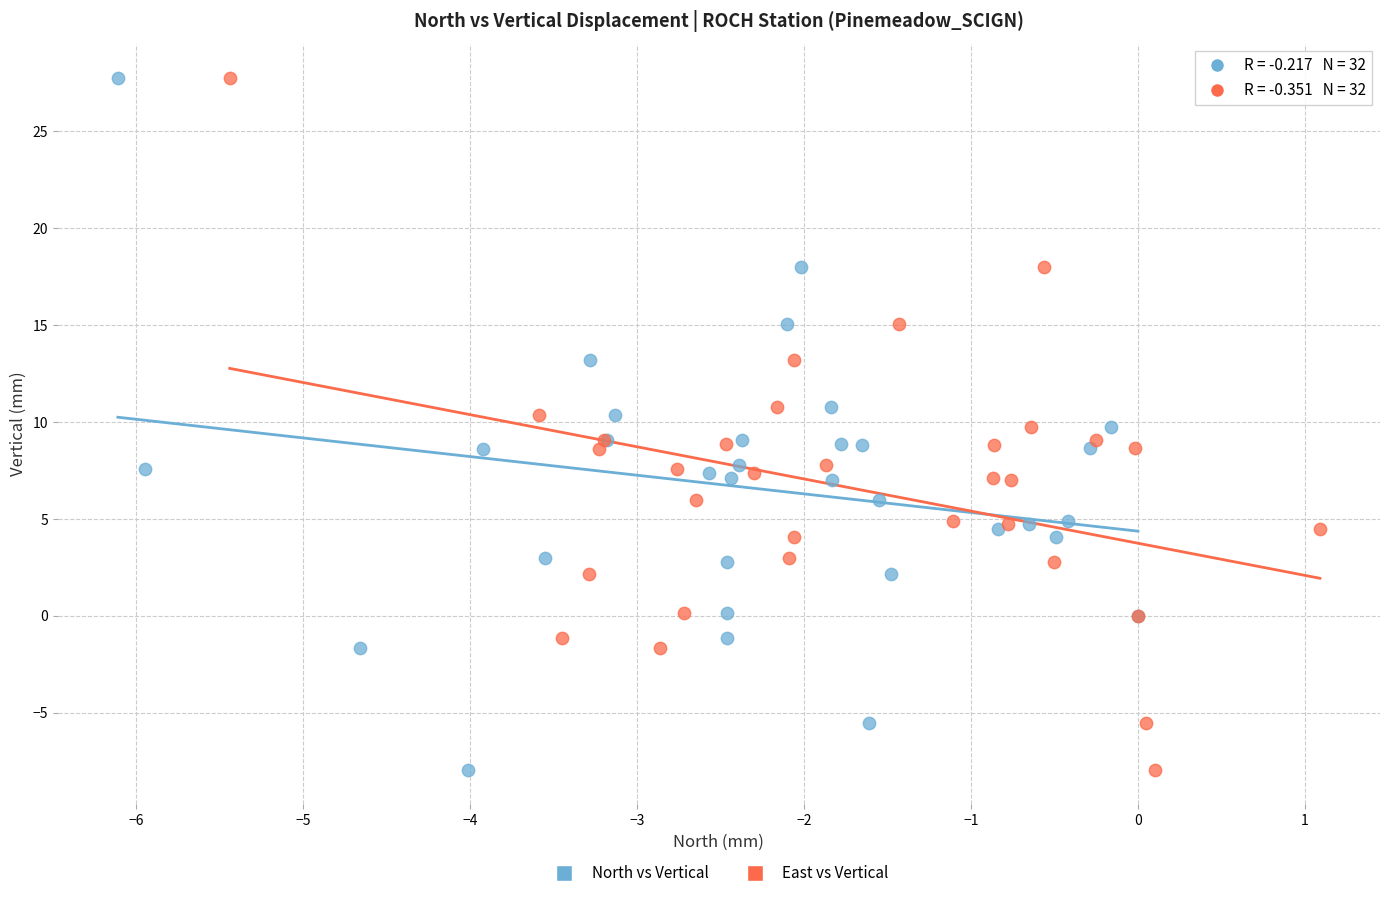

What are all the series names shown in the legend?

North vs Vertical, East vs Vertical